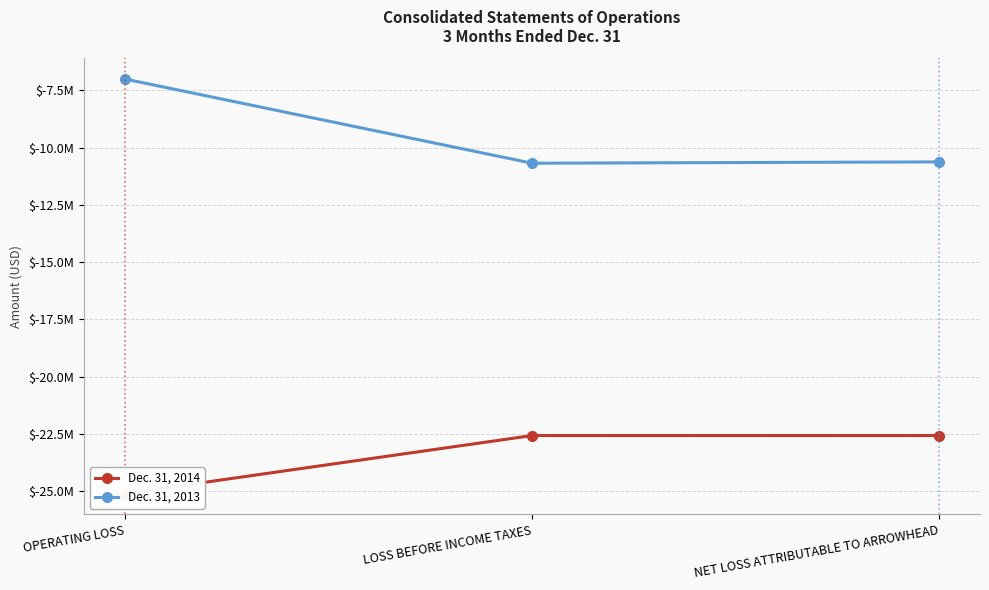

Reading left to right, extract all data points from this chart.

Dec. 31, 2014: -25115276	-22575282	-22575282
Dec. 31, 2013: -7009382	-10685732	-10628312